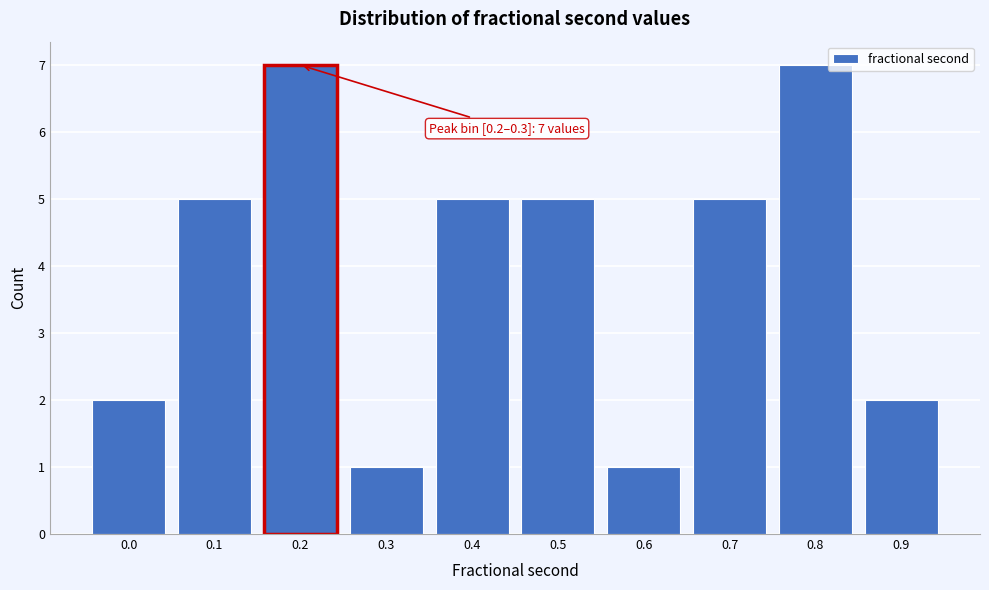

Reading left to right, list all the values displayed in this chart.

0.0=2	0.1=5	0.2=7	0.3=1	0.4=5	0.5=5	0.6=1	0.7=5	0.8=7	0.9=2